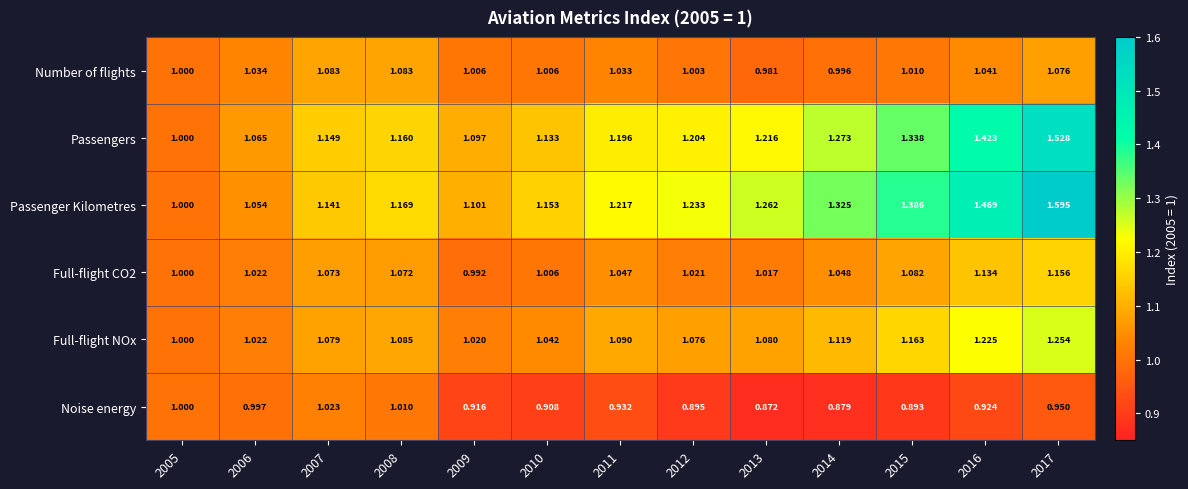

Which series has the largest range (max minus min)?

Passenger Kilometres